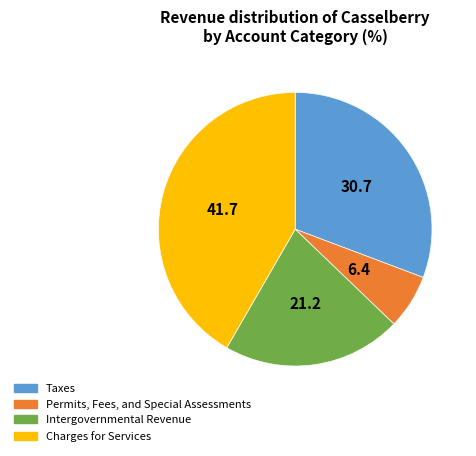

True or false: Taxes accounts for 36% of the total.

False